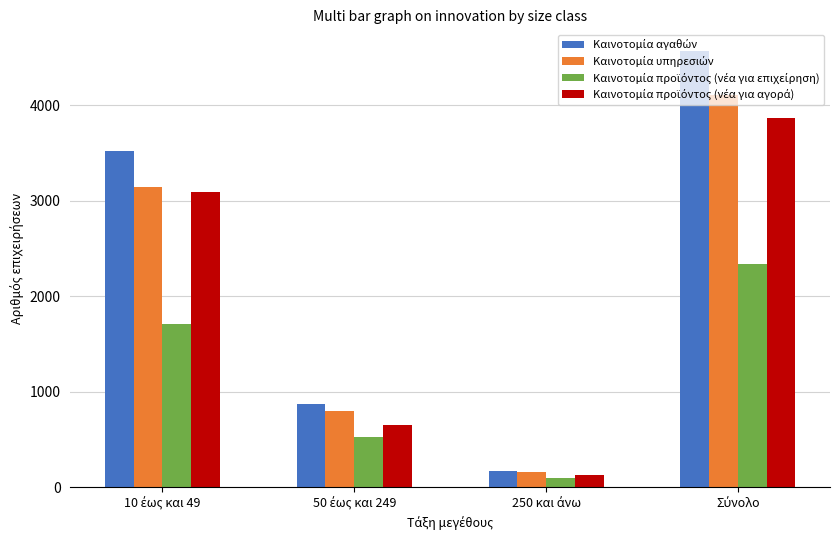

At how many categories does at least one series exceed 464?

3